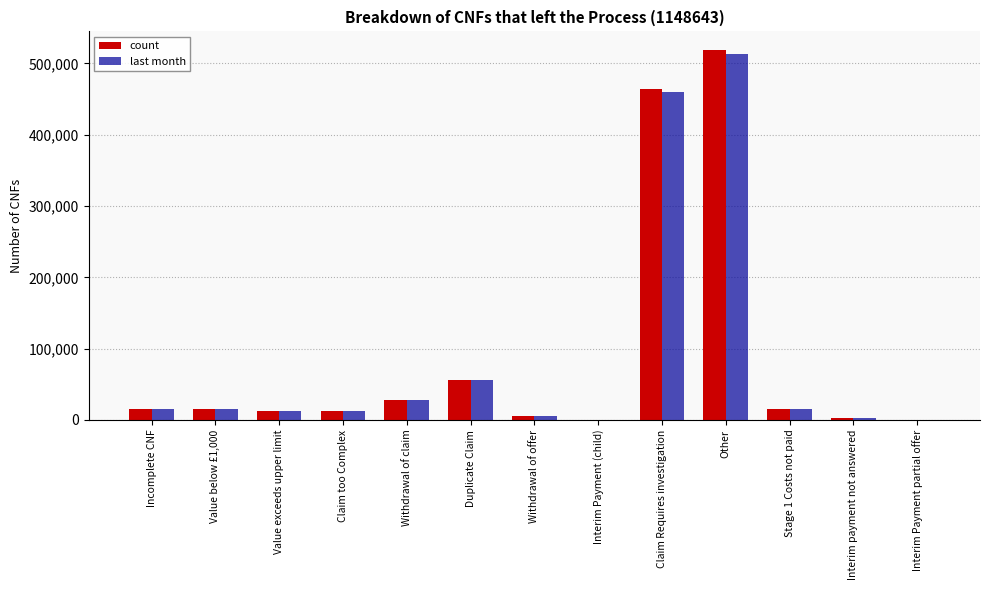

At which category is the sum across all series the highest?

Other